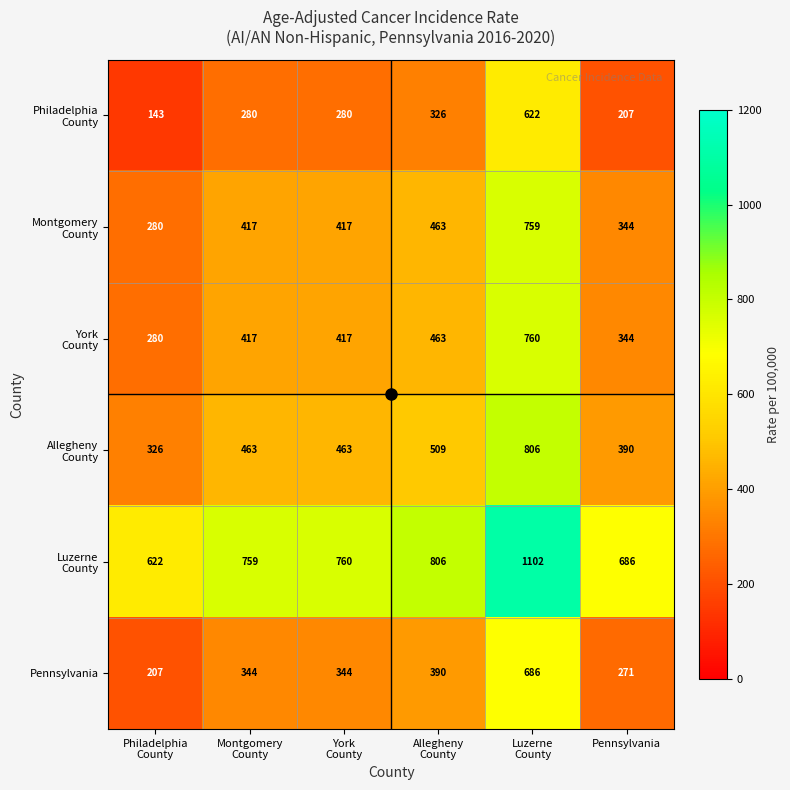

How many distinct data groups are displayed?

6